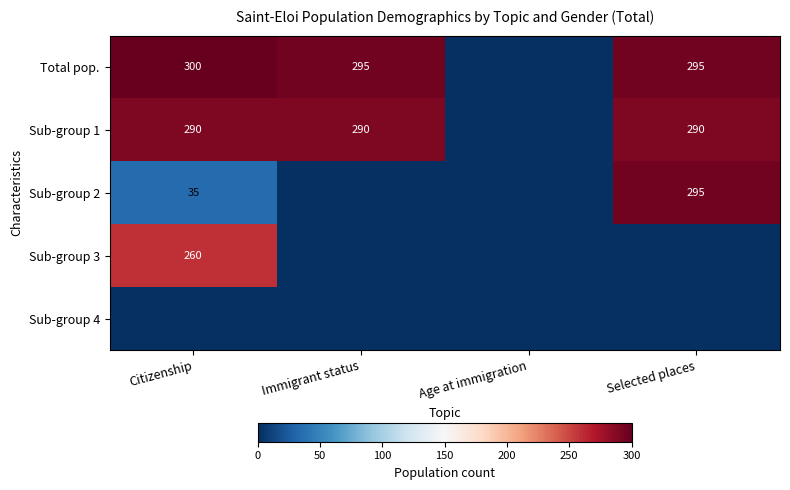

True or false: Sub-group 1 has a value of 85 at Citizenship.

False